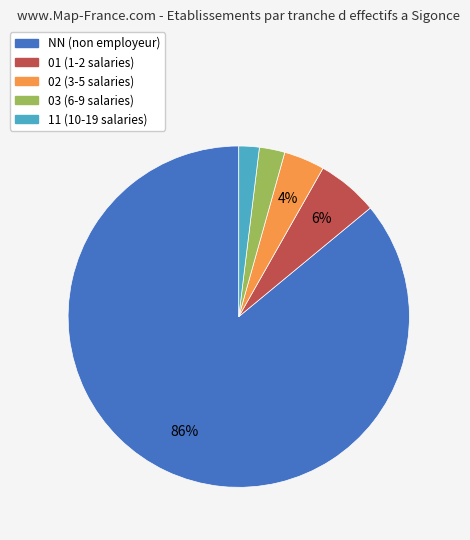

Which category has the biggest portion of the pie?

NN